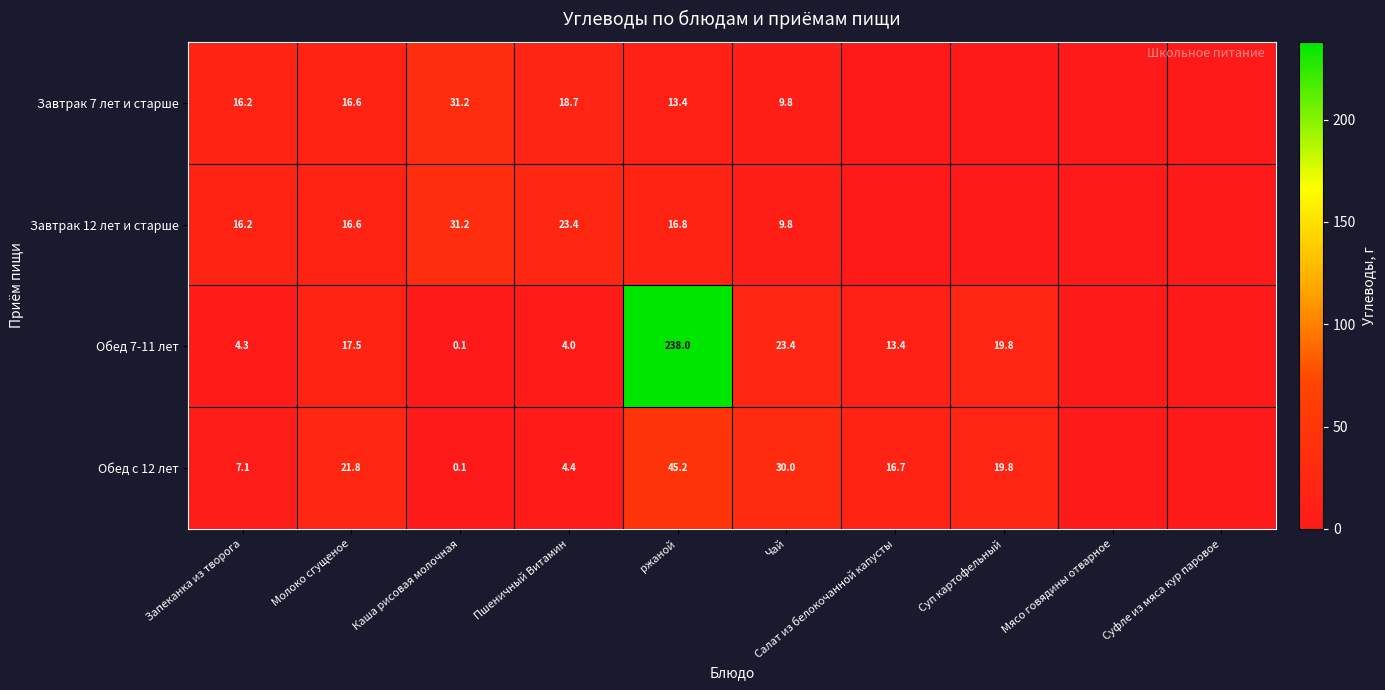

What is the sum of the Завтрак 7 лет и старше values at Запеканка из творога and Каша рисовая молочная?

47.4